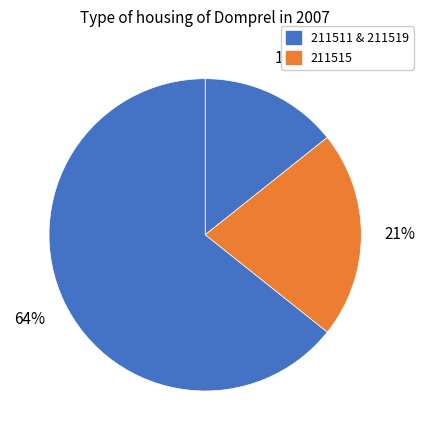

Rank the categories by value from lowest to highest.

211511, 211515, 211519